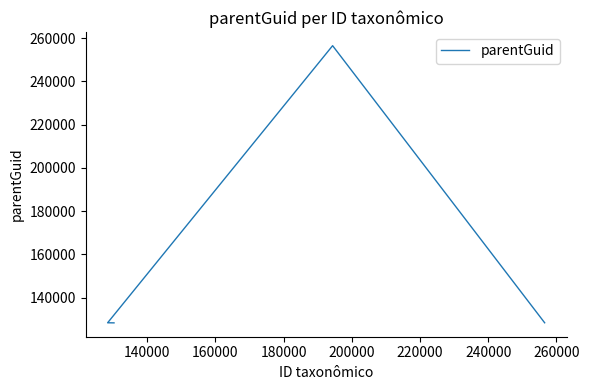

What is the greatest value displayed?

256551